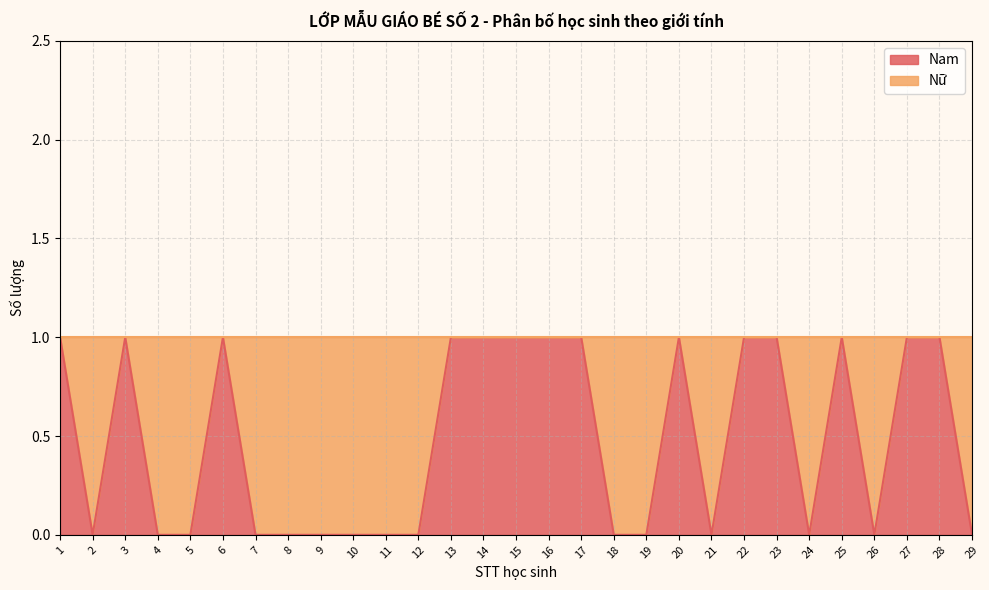

Does the chart have visible grid lines?

Yes